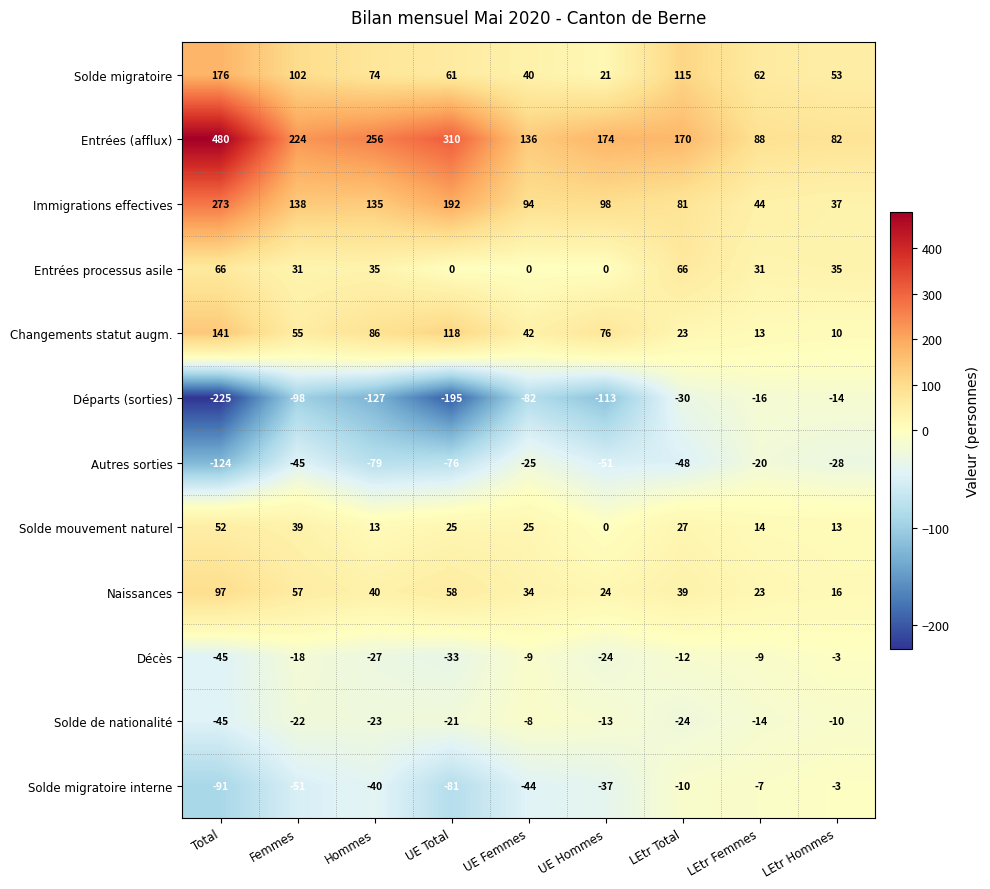

The Décès series shows -9 at LEtr Femmes. True or false?

True